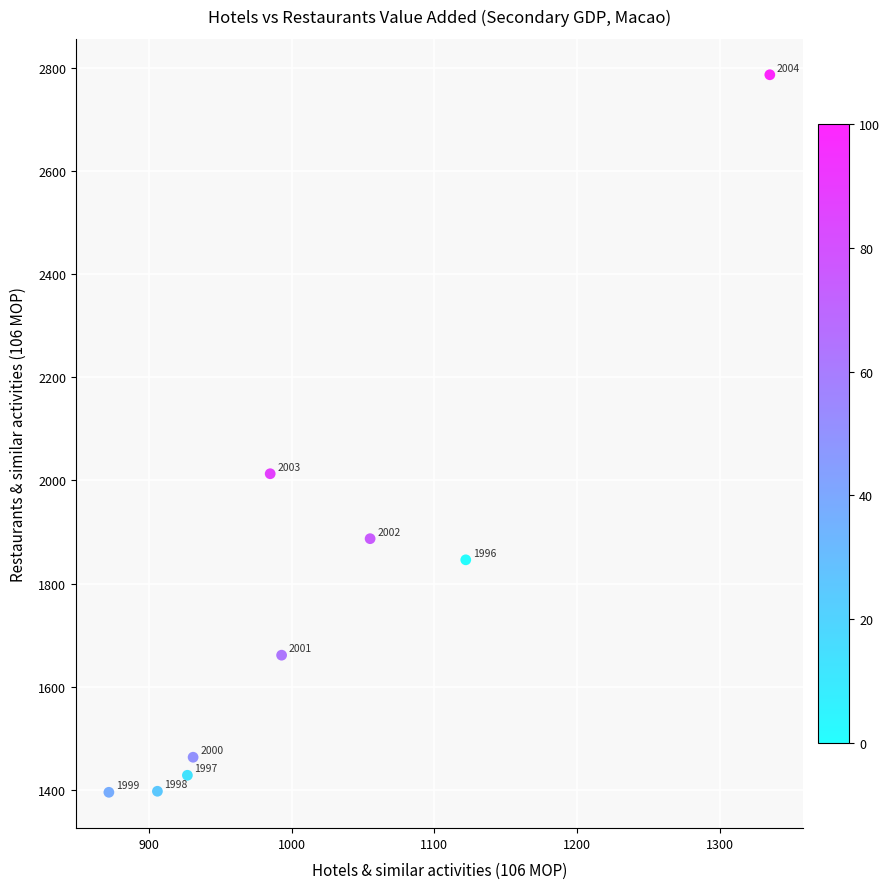

What Y value in the scatter plot is closest to 2091?

2013